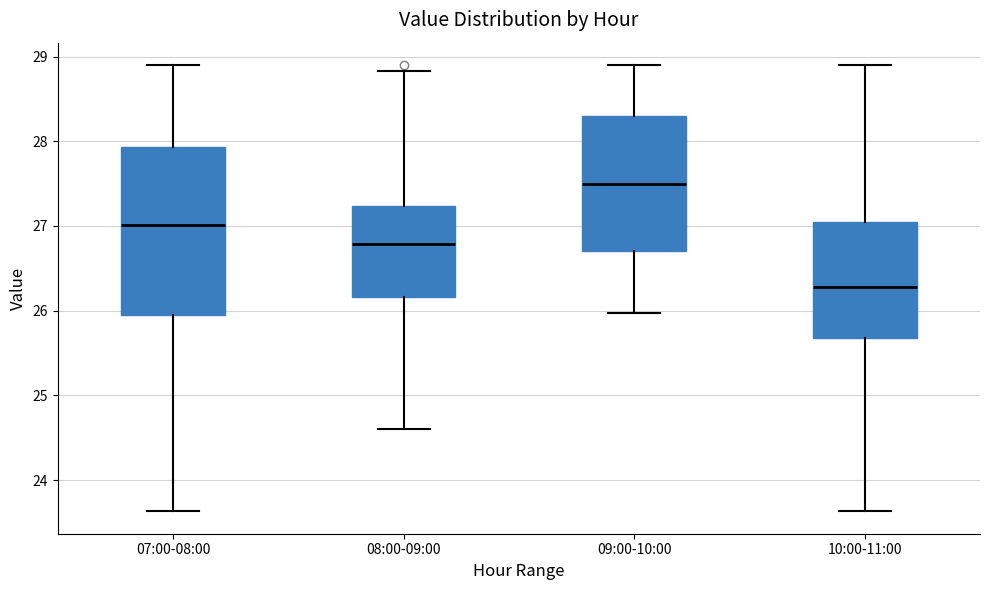

Reading left to right, read every box against the y-axis: the position of its median line, the range the box covers, and the ends of its whiskers. The values are not printed on the chart, so give them approximately, as read against the axis.

07:00-08:00: median 27.0, box 26.0 to 27.9, whiskers 23.6 to 28.9
08:00-09:00: median 26.8, box 26.2 to 27.2, whiskers 24.6 to 28.8
09:00-10:00: median 27.5, box 26.7 to 28.3, whiskers 26.0 to 28.9
10:00-11:00: median 26.3, box 25.7 to 27.0, whiskers 23.6 to 28.9